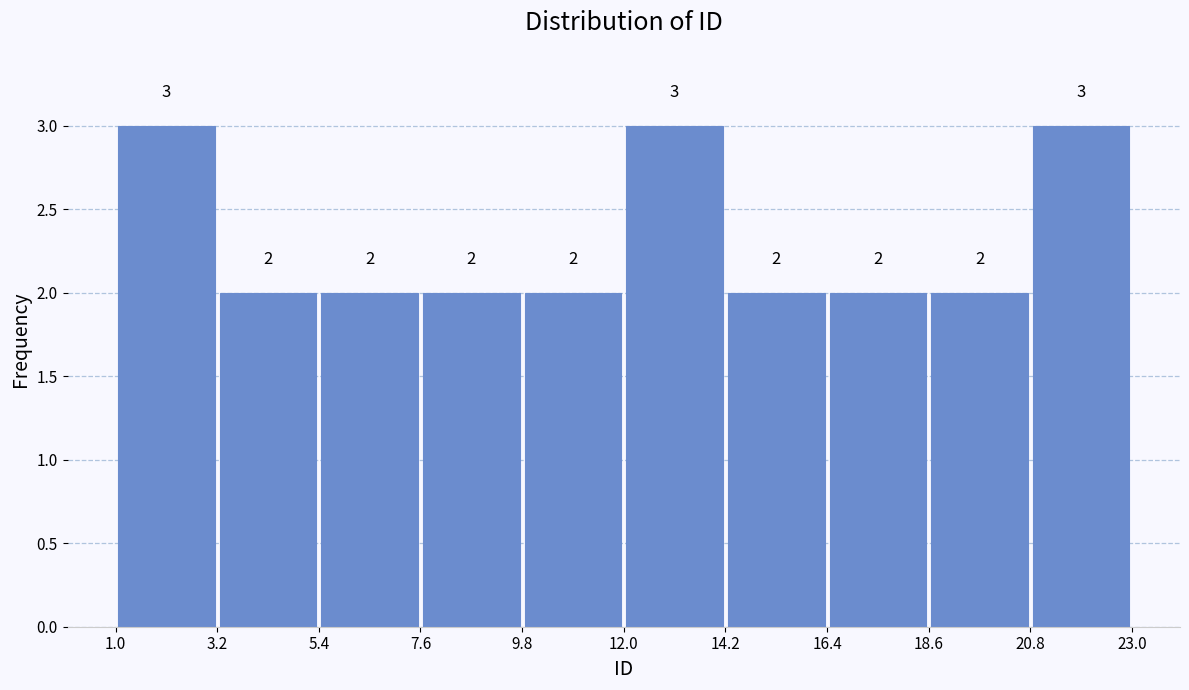

Reading left to right, transcribe this chart: for each bar, give the range it covers on the x-axis and its height.

1.0 to 3.2: 3
3.2 to 5.4: 2
5.4 to 7.6: 2
7.6 to 9.8: 2
9.8 to 12.0: 2
12.0 to 14.2: 3
14.2 to 16.4: 2
16.4 to 18.6: 2
18.6 to 20.8: 2
20.8 to 23.0: 3